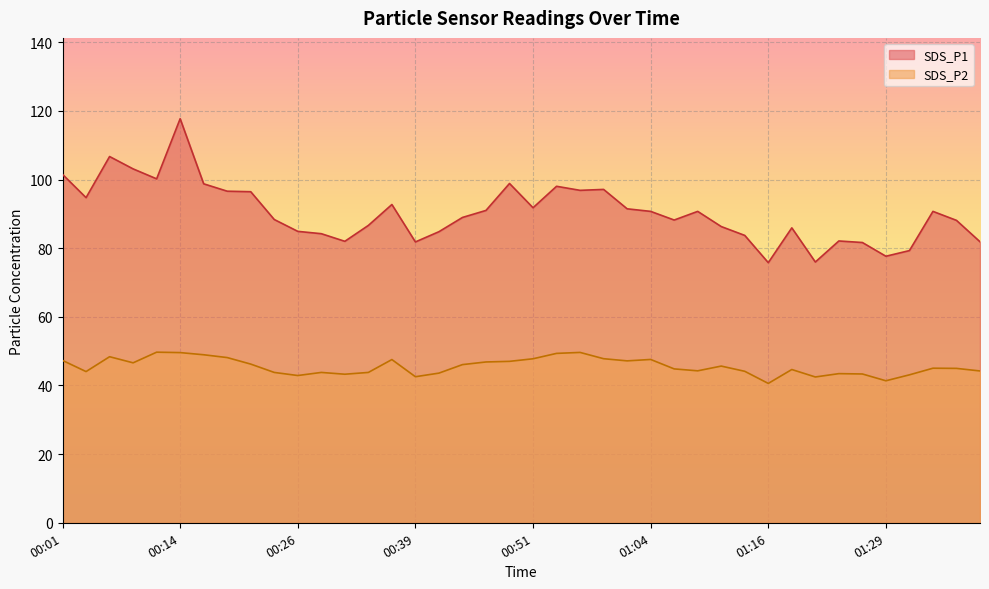

True or false: SDS_P2 and SDS_P1 cross at least once.

False